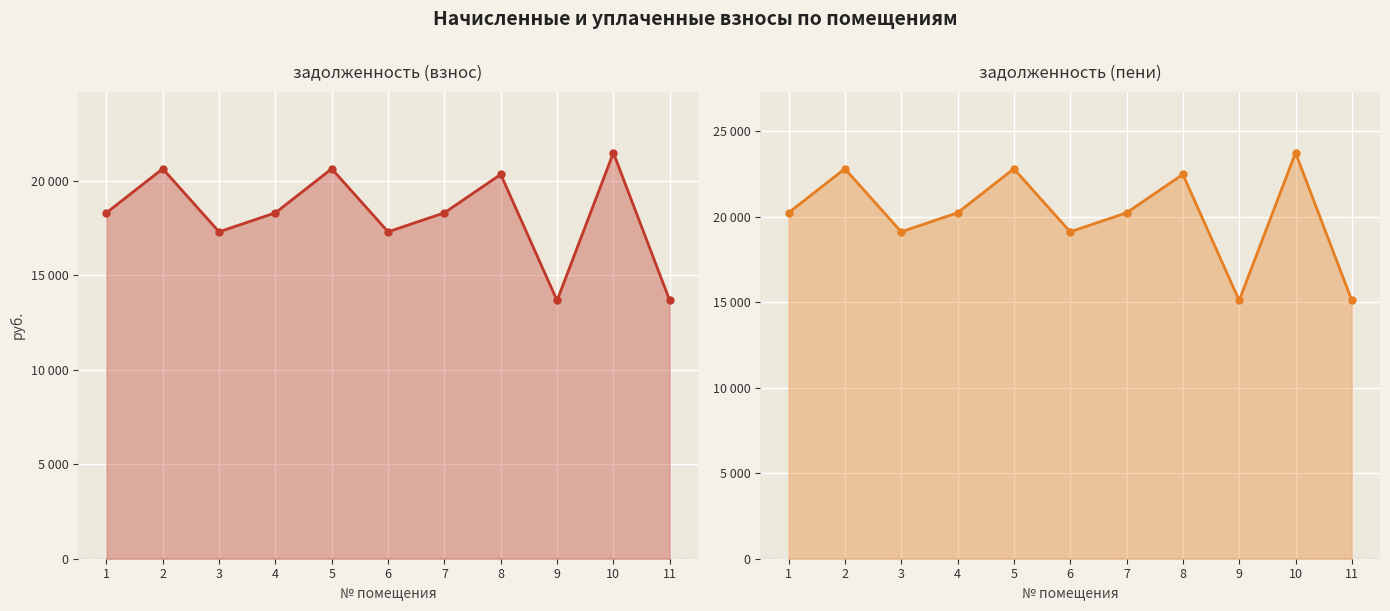

Rank the series at 11 from lowest to highest value.

задолженность (взнос), задолженность (пени)